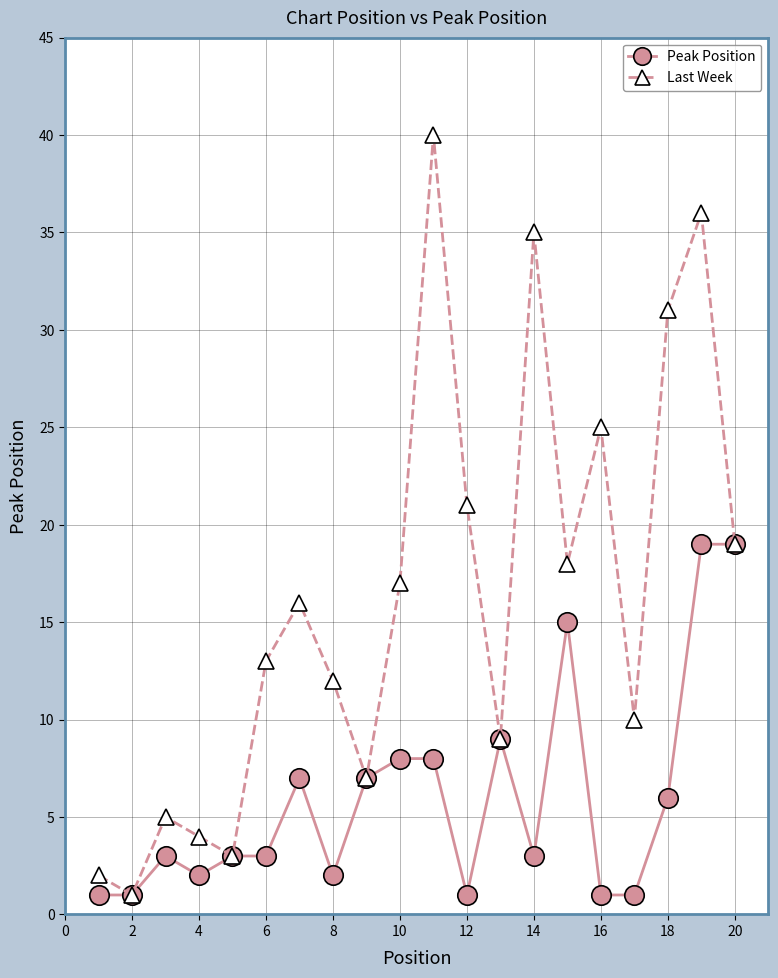

Which series has the widest spread of values?

Last Week